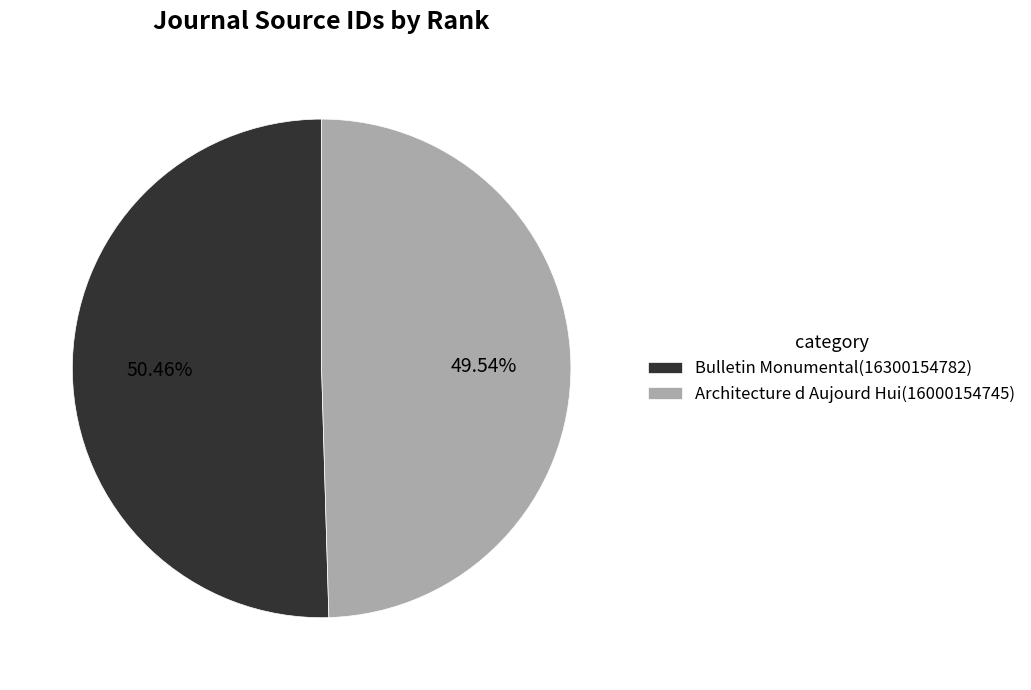

Approximately how many times larger is the value at Bulletin Monumental(16300154782) compared to Architecture d Aujourd Hui(16000154745)?

1.0